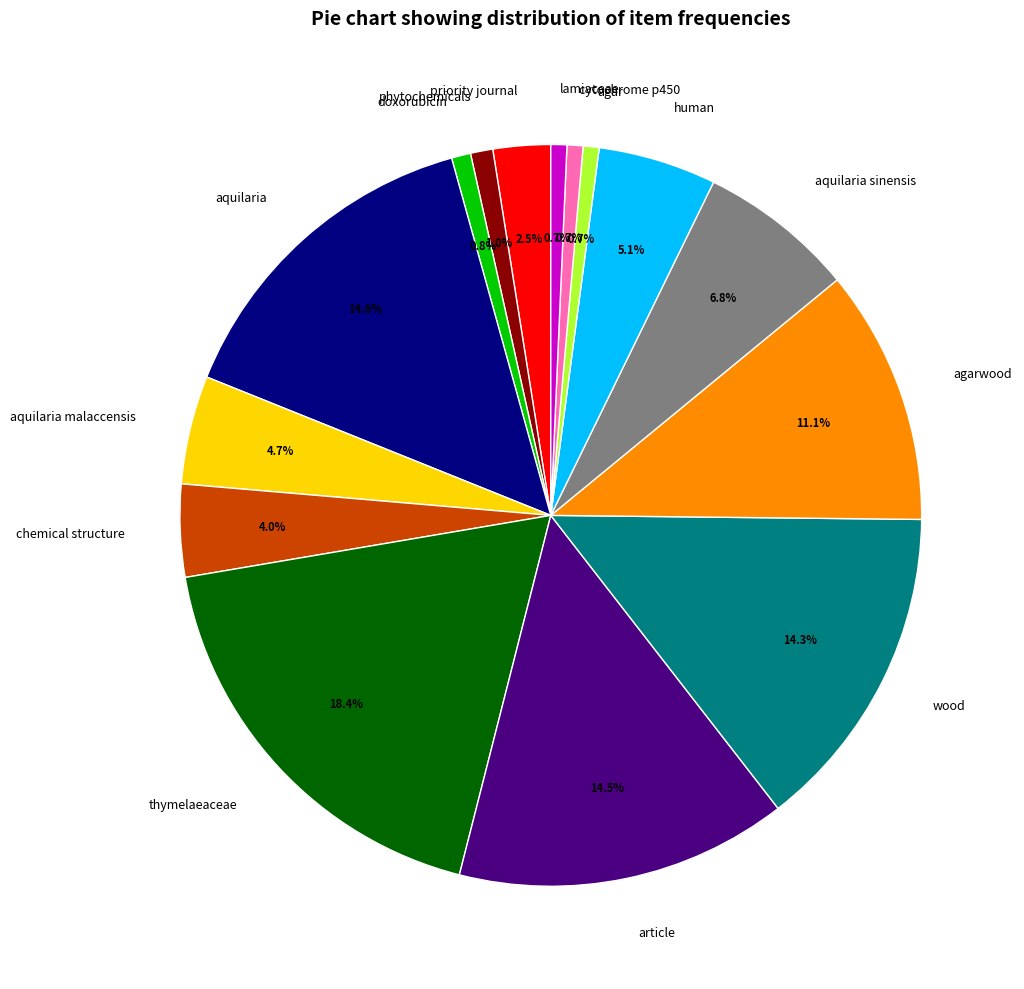

To the nearest percent, what is the difference between the largest and smallest slice percentages?

18%